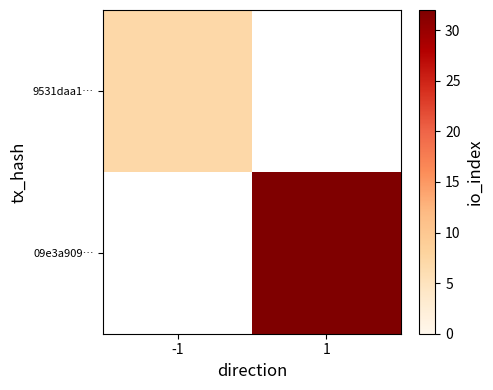

How many distinct data groups are displayed?

2